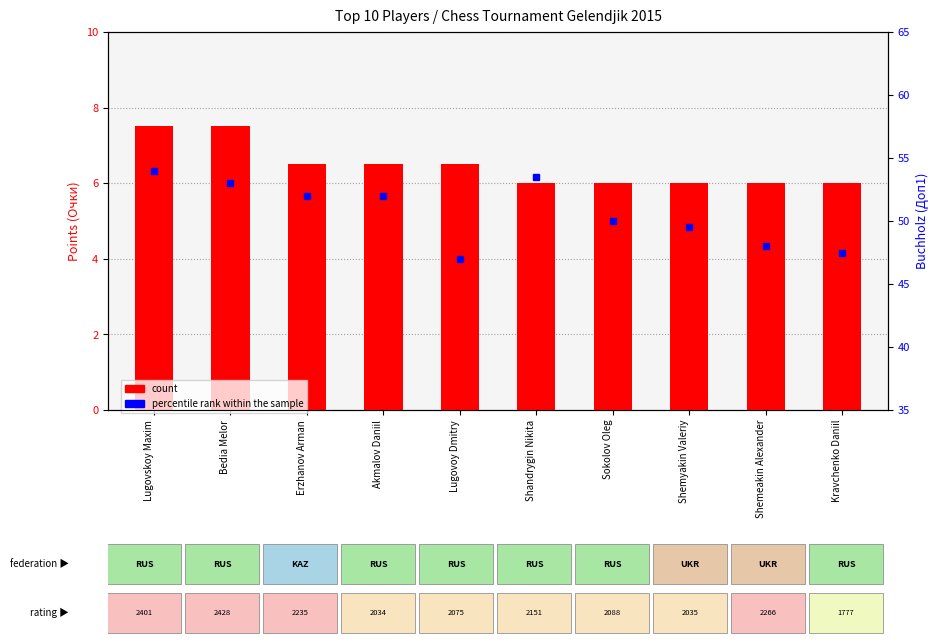

Is it true that count equals 3.3 at Shemyakin Valeriy?

False